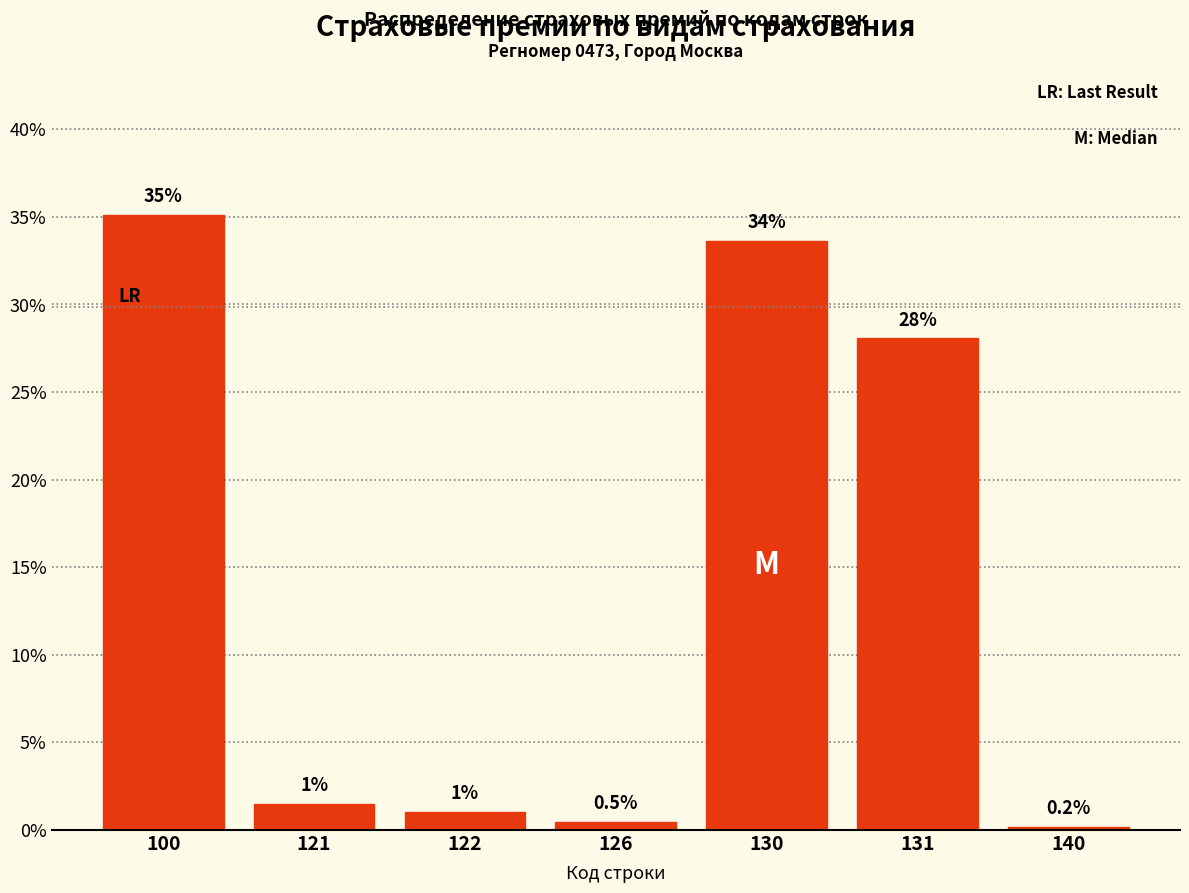

Reading left to right, extract all data points from this chart.

35.1	1.5	1.0	0.5	33.6	28.1	0.2